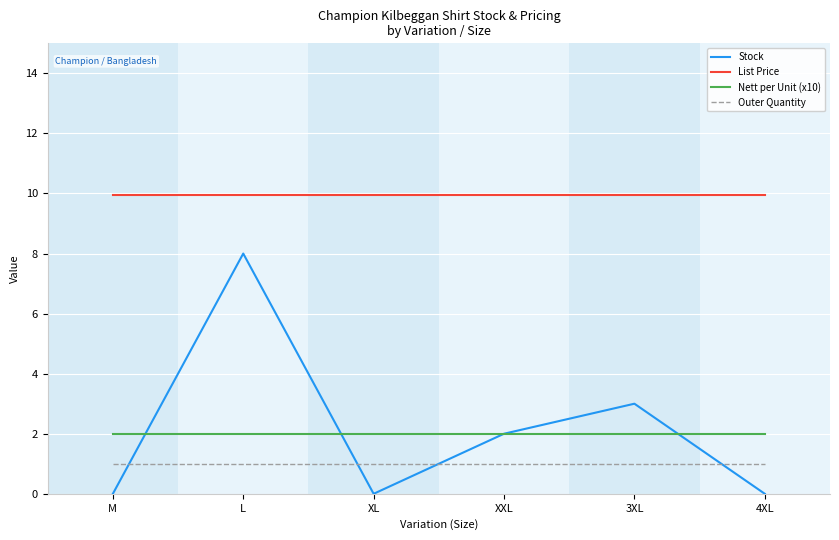

At which category is the sum across all series the highest?

L